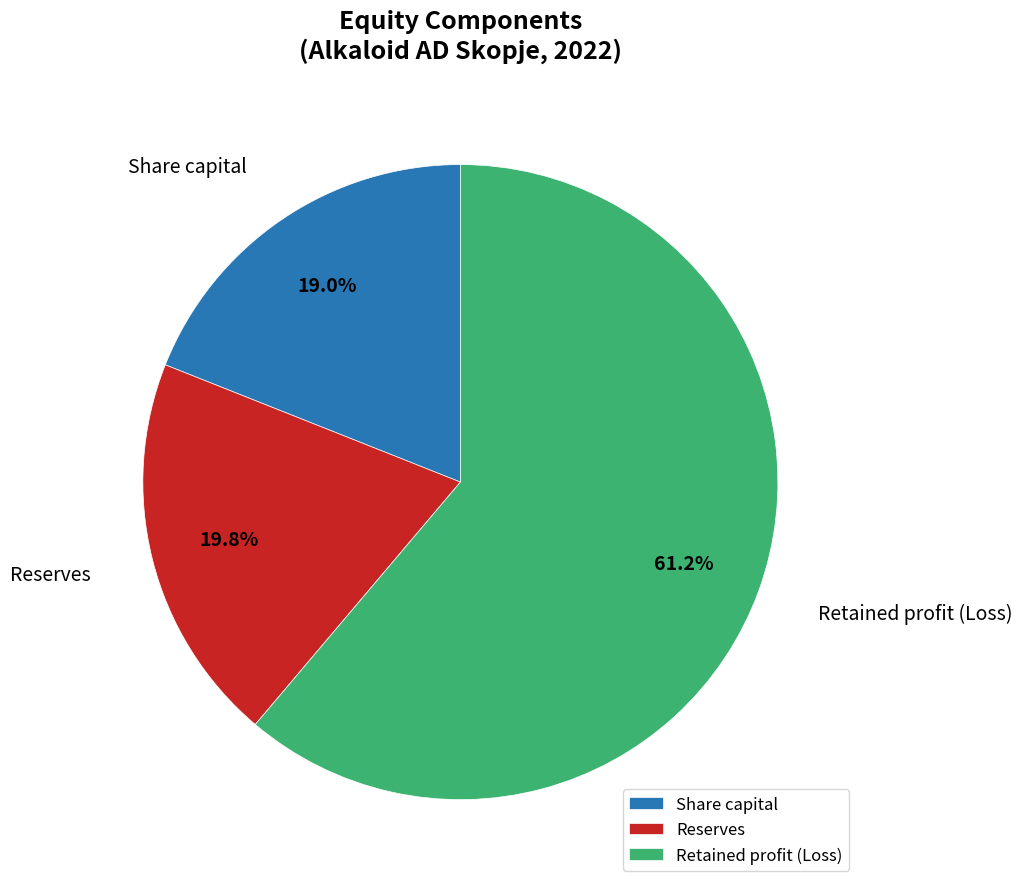

What percentage is the Share capital slice, to the nearest percent?

19%